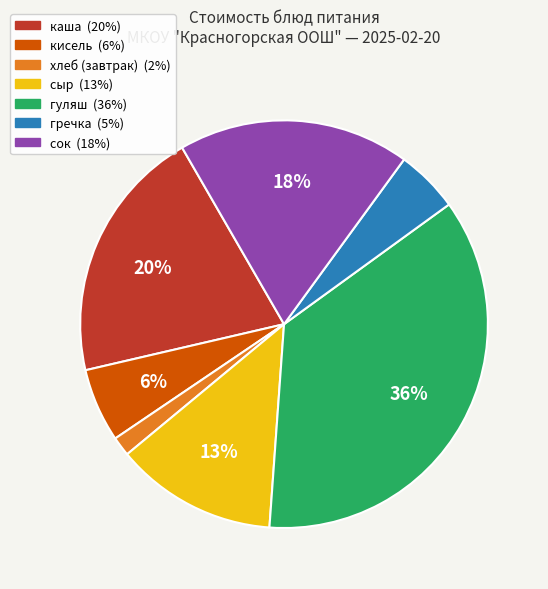

Does any single category account for the majority?

No